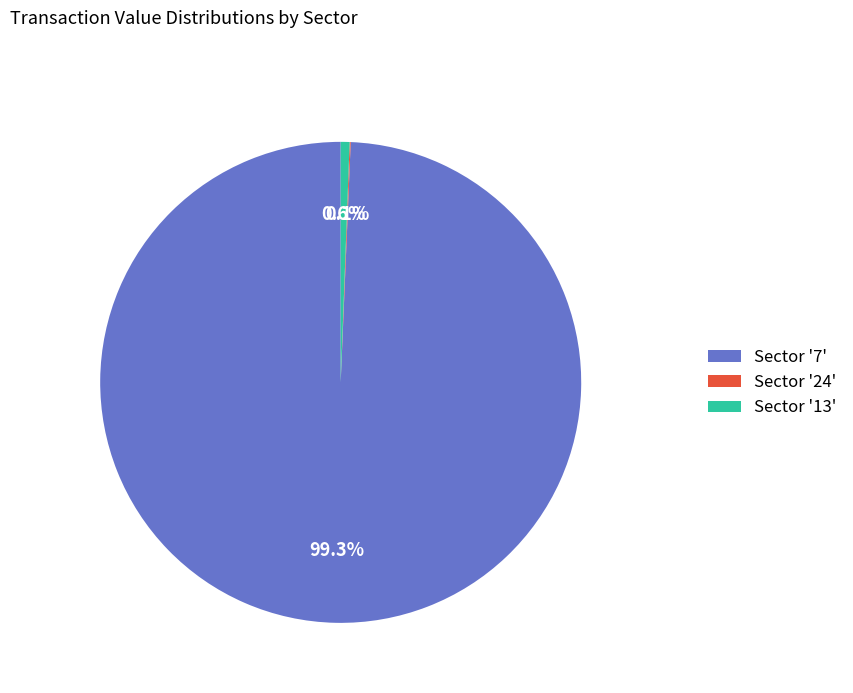

What percentage is NOT represented by Sector '7'?

0.7%